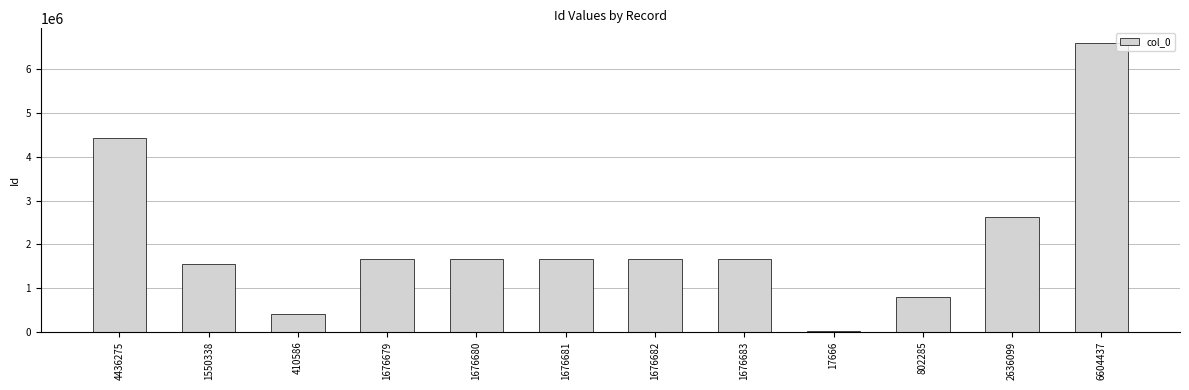

What is the change in value from 1550338 to 802285?

-748053